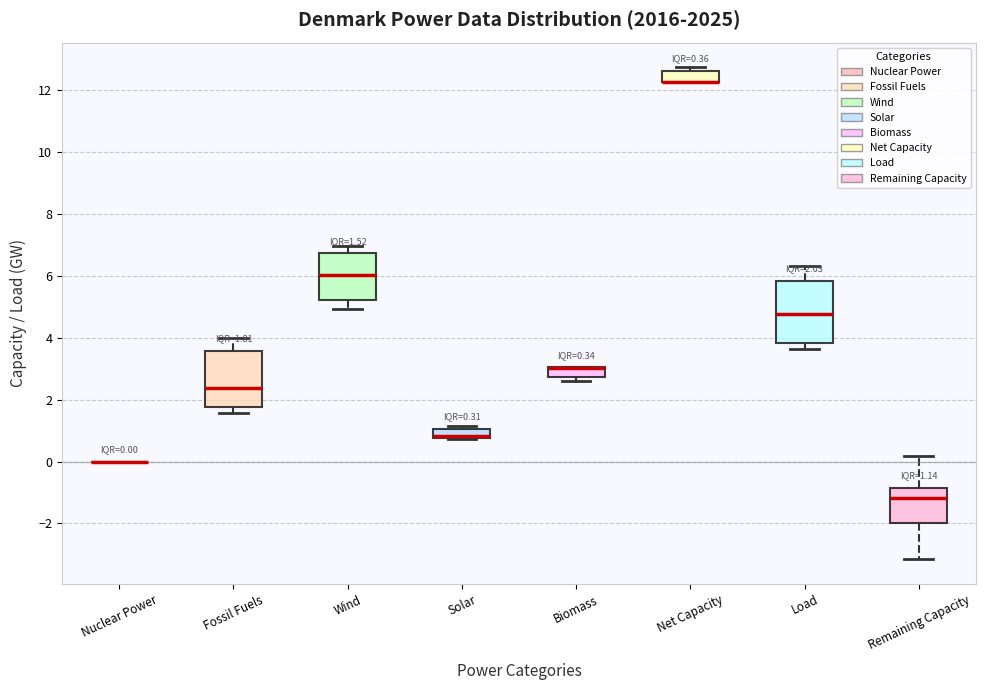

Comparing the boxes themselves (not the whiskers), which one is the tallest?

Load